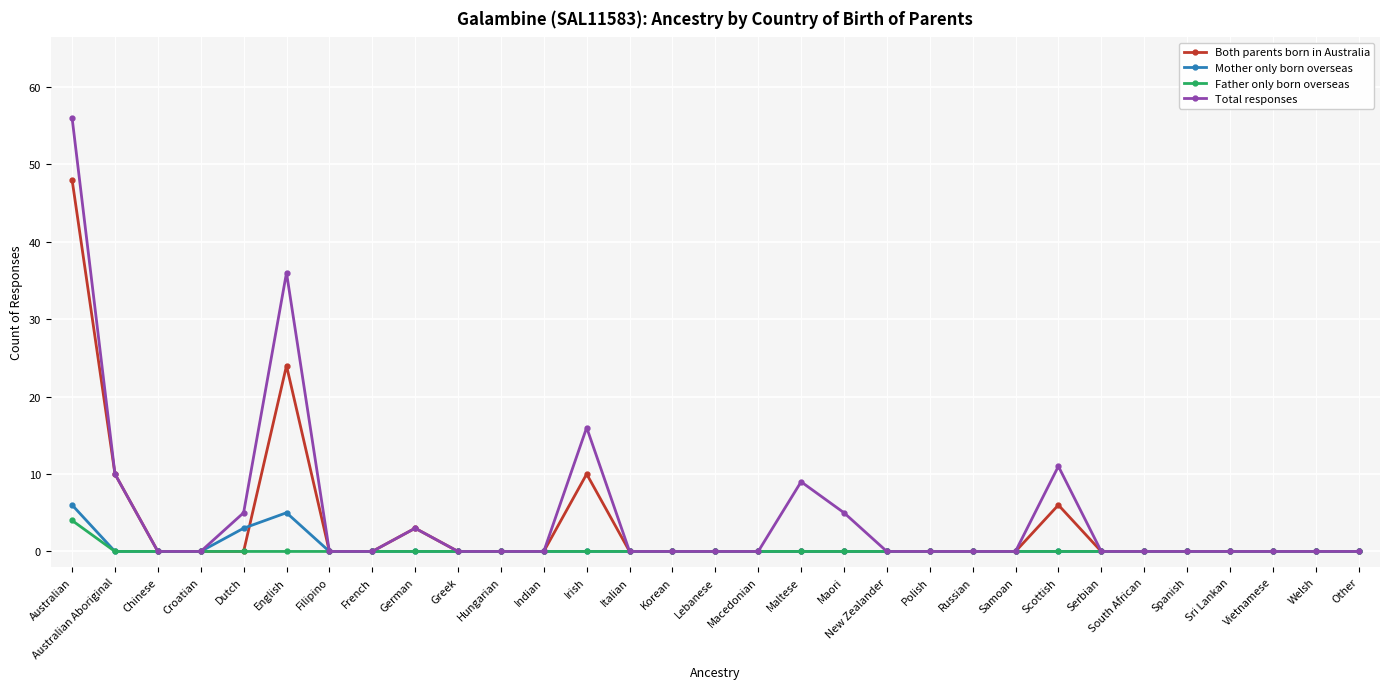

What is the maximum value for Father only born overseas?

4